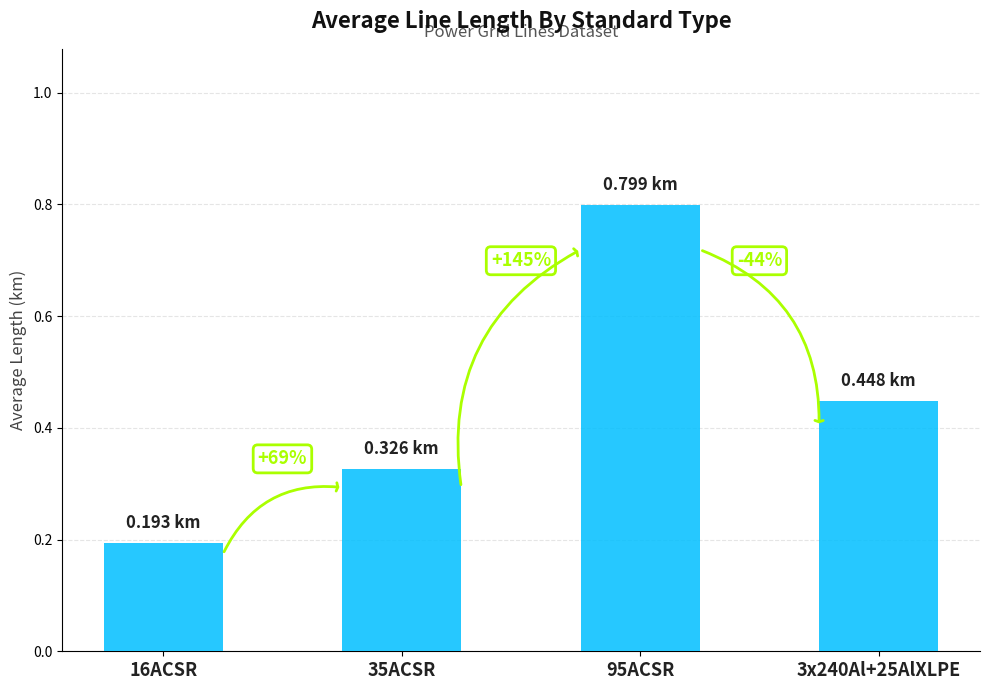

The chart shows a value of 0.6 at 3x240Al+25AlXLPE. True or false?

False